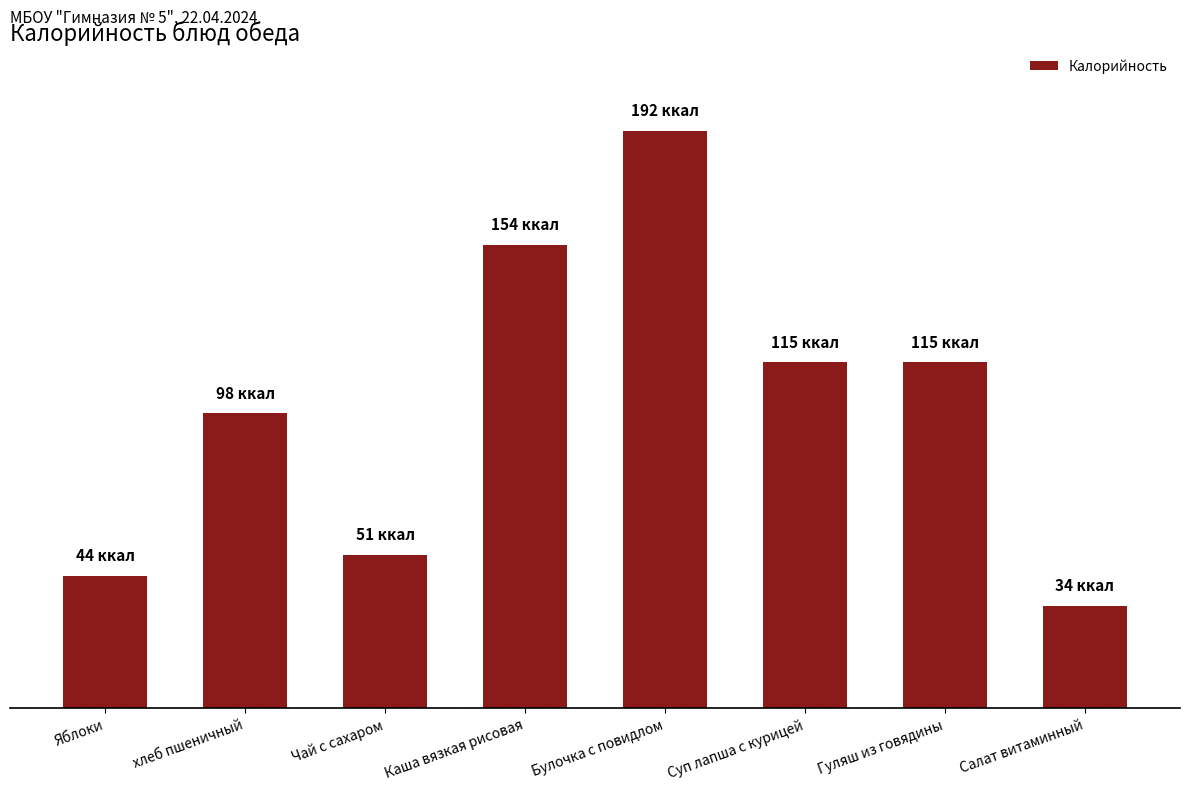

What is the label of the 1st bar from the right?

Салат витаминный